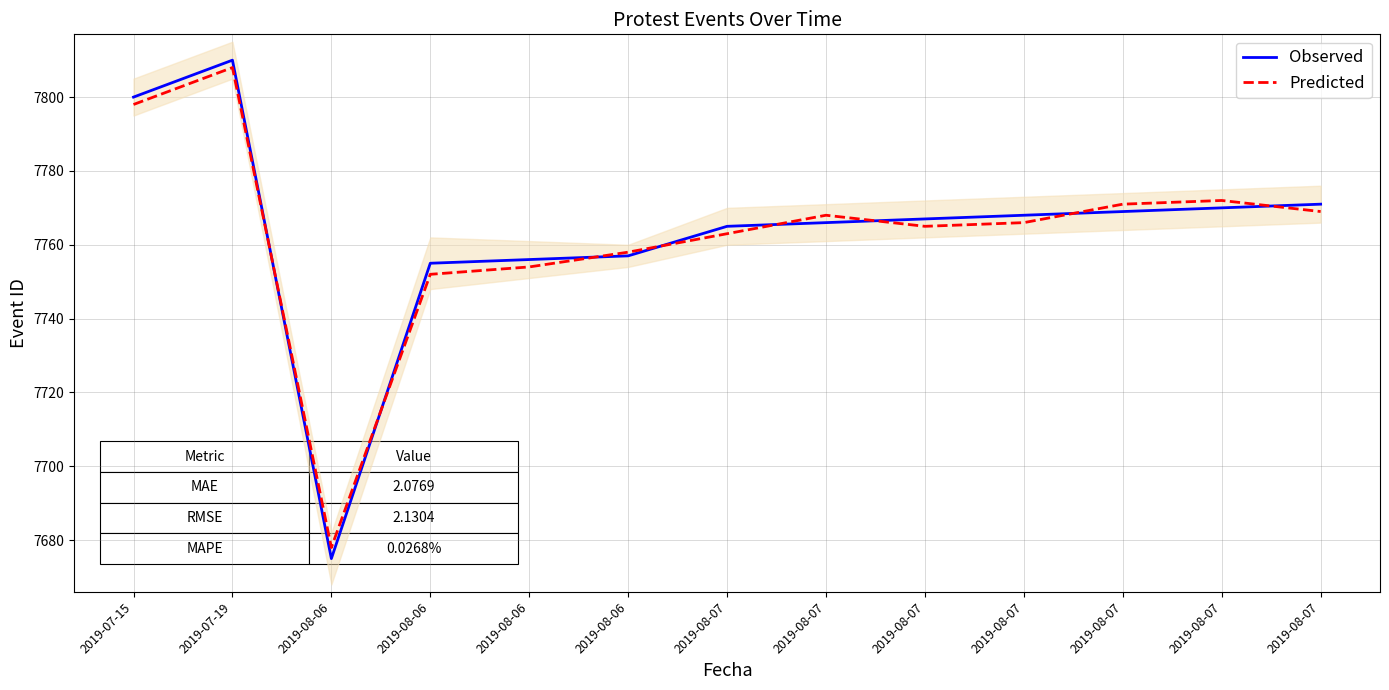

Read the Observed value at 2019-07-15, to the nearest 50.

7800